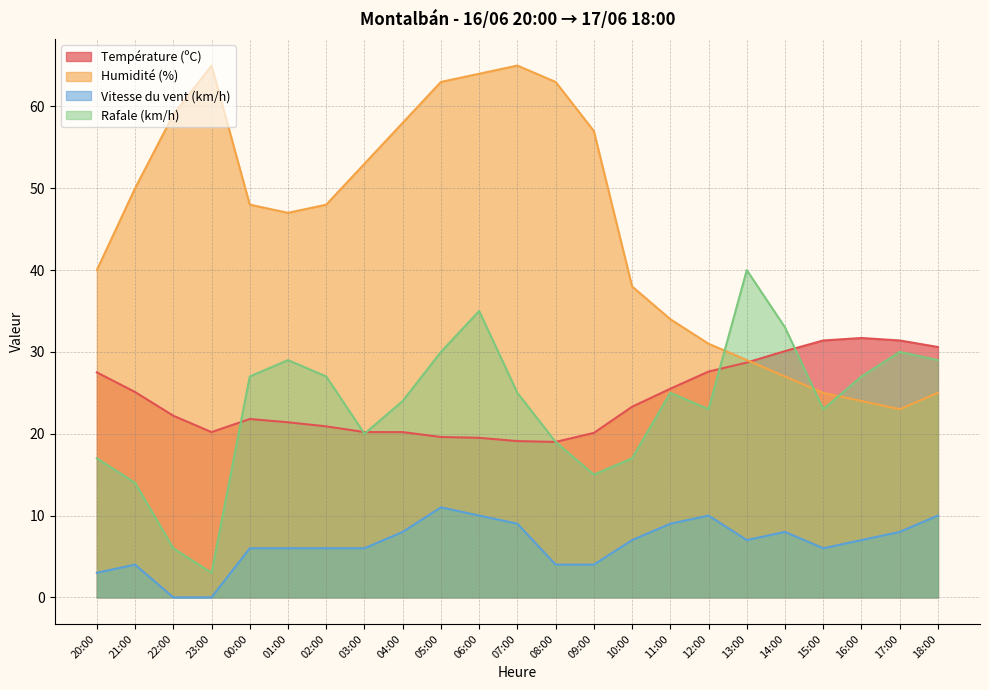

Reading left to right, extract all data points from this chart.

Température (ºC): 27.5	25.1	22.2	20.2	21.8	21.4	20.9	20.2	20.2	19.6	19.5	19.1	19.0	20.1	23.3	25.5	27.6	28.7	30.1	31.4	31.7	31.4	30.6
Humidité (%): 40.0	50.0	59.0	65.0	48.0	47.0	48.0	53.0	58.0	63.0	64.0	65.0	63.0	57.0	38.0	34.0	31.0	29.0	27.0	25.0	24.0	23.0	25.0
Vitesse du vent (km/h): 3.0	4.0	0.0	0.0	6.0	6.0	6.0	6.0	8.0	11.0	10.0	9.0	4.0	4.0	7.0	9.0	10.0	7.0	8.0	6.0	7.0	8.0	10.0
Rafale (km/h): 17.0	14.0	6.0	3.0	27.0	29.0	27.0	20.0	24.0	30.0	35.0	25.0	19.0	15.0	17.0	25.0	23.0	40.0	33.0	23.0	27.0	30.0	29.0